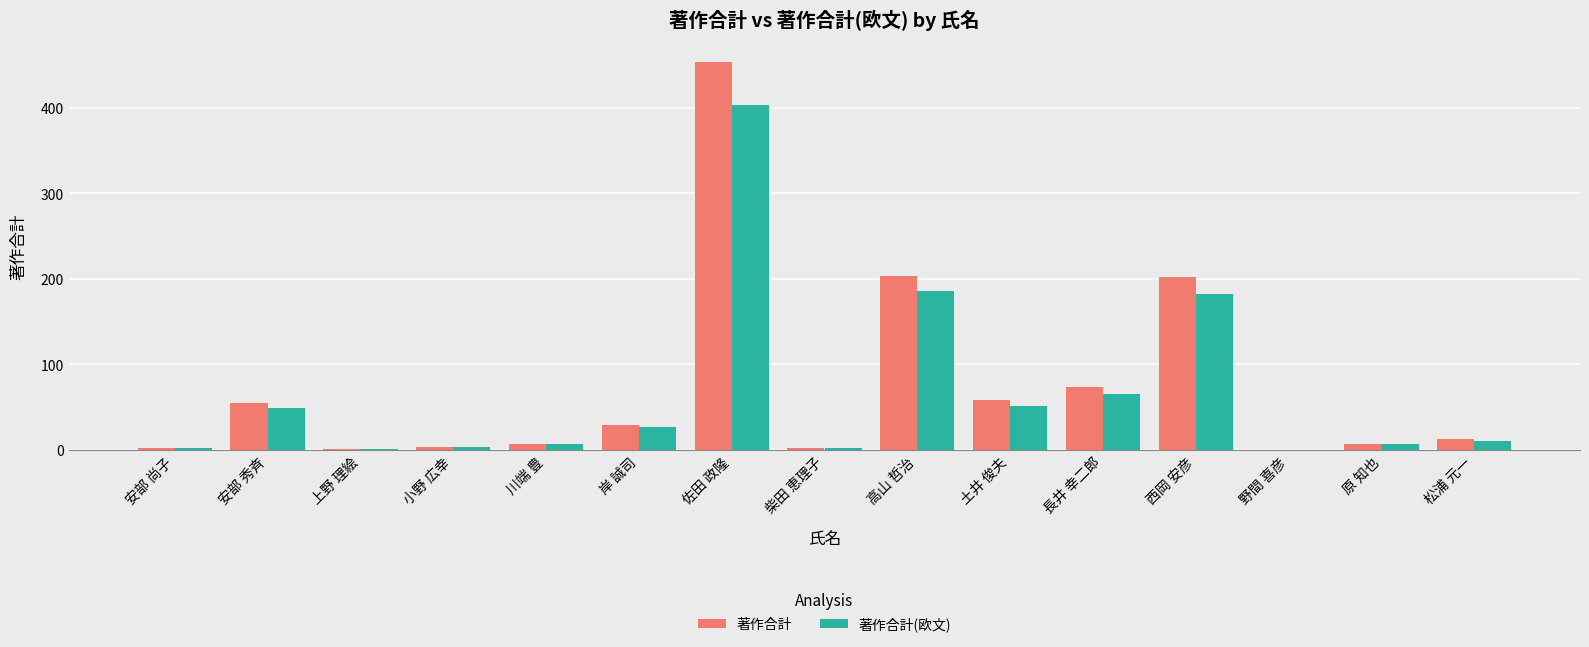

Between 岸 誠司 and 佐田 政隆, which series saw the biggest shift?

著作合計